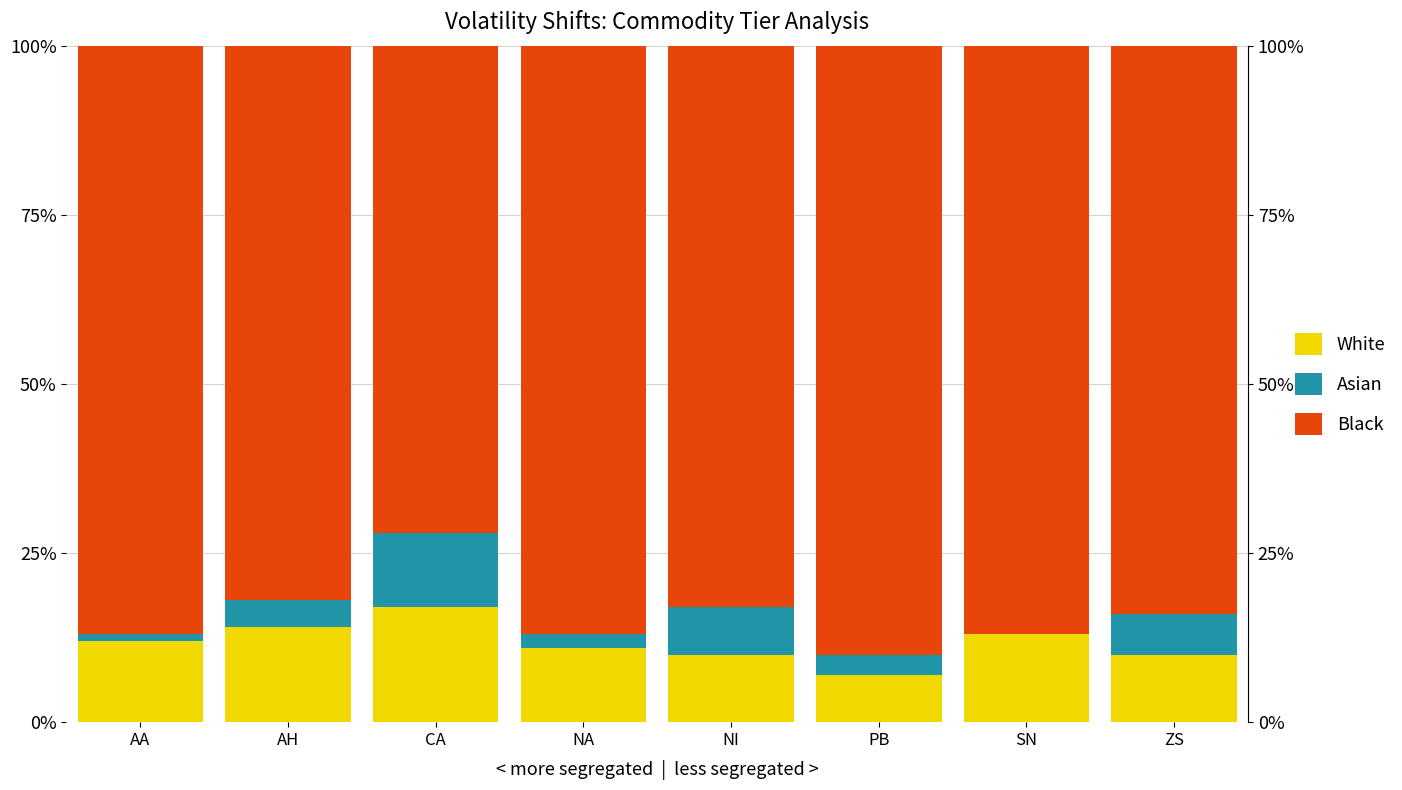

Between NI and ZS, which series saw the biggest shift?

Asian